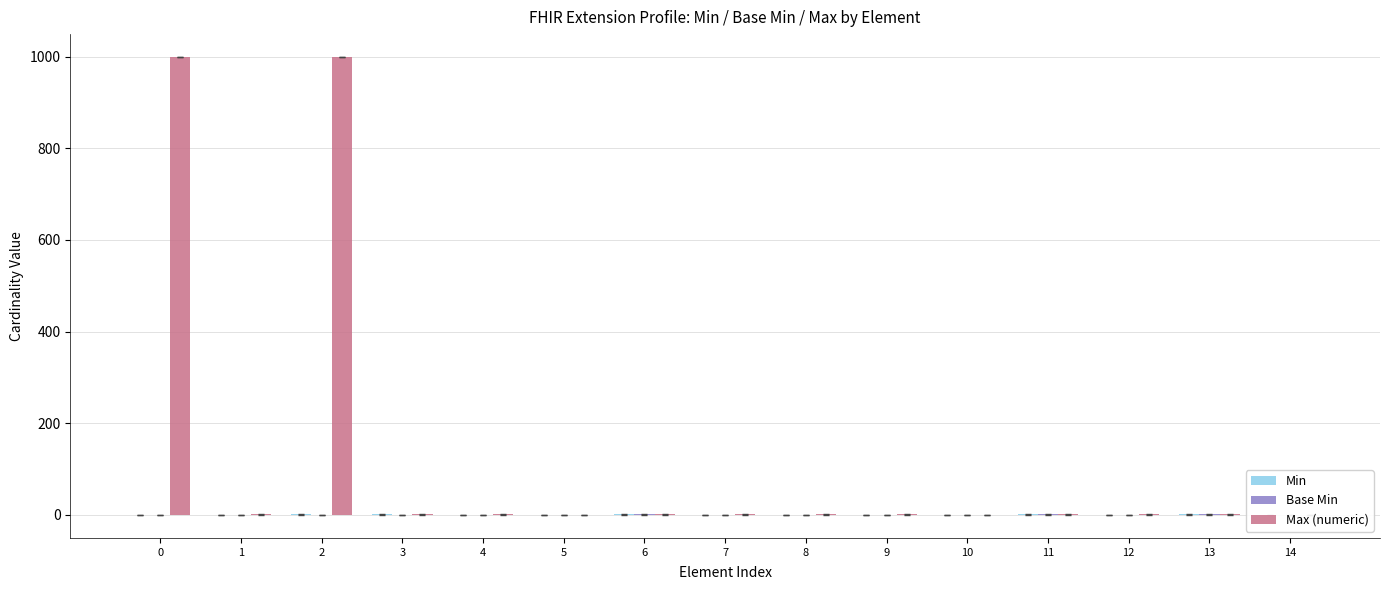

How many groups of bars are there?

15